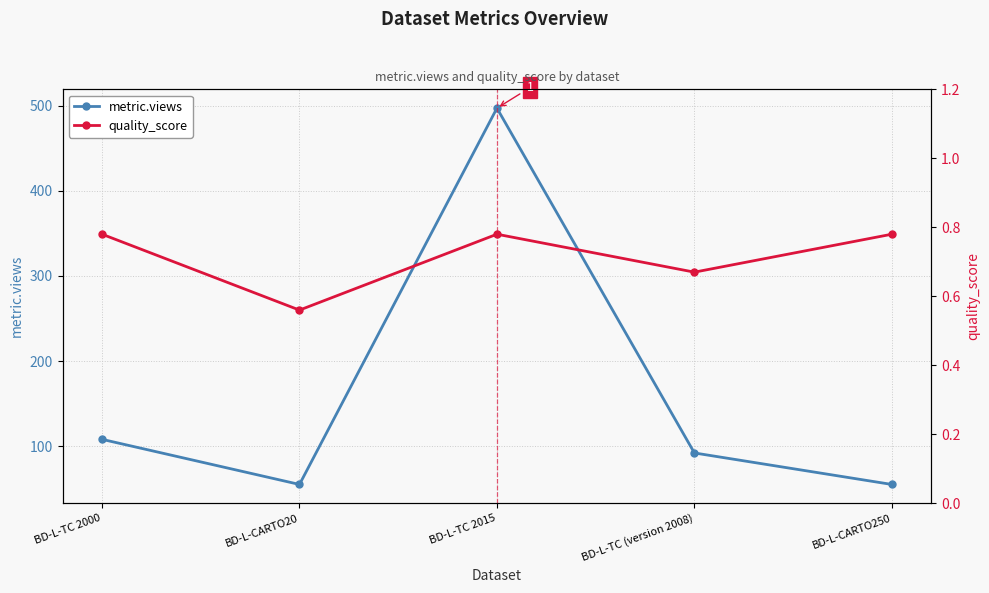

Reading right to left, list all the values displayed in this chart.

metric.views: BD-L-CARTO250=55.0	BD-L-TC (version 2008)=92.0	BD-L-TC 2015=497.0	BD-L-CARTO20=55.0	BD-L-TC 2000=108.0
quality_score: BD-L-CARTO250=0.8	BD-L-TC (version 2008)=0.7	BD-L-TC 2015=0.8	BD-L-CARTO20=0.6	BD-L-TC 2000=0.8